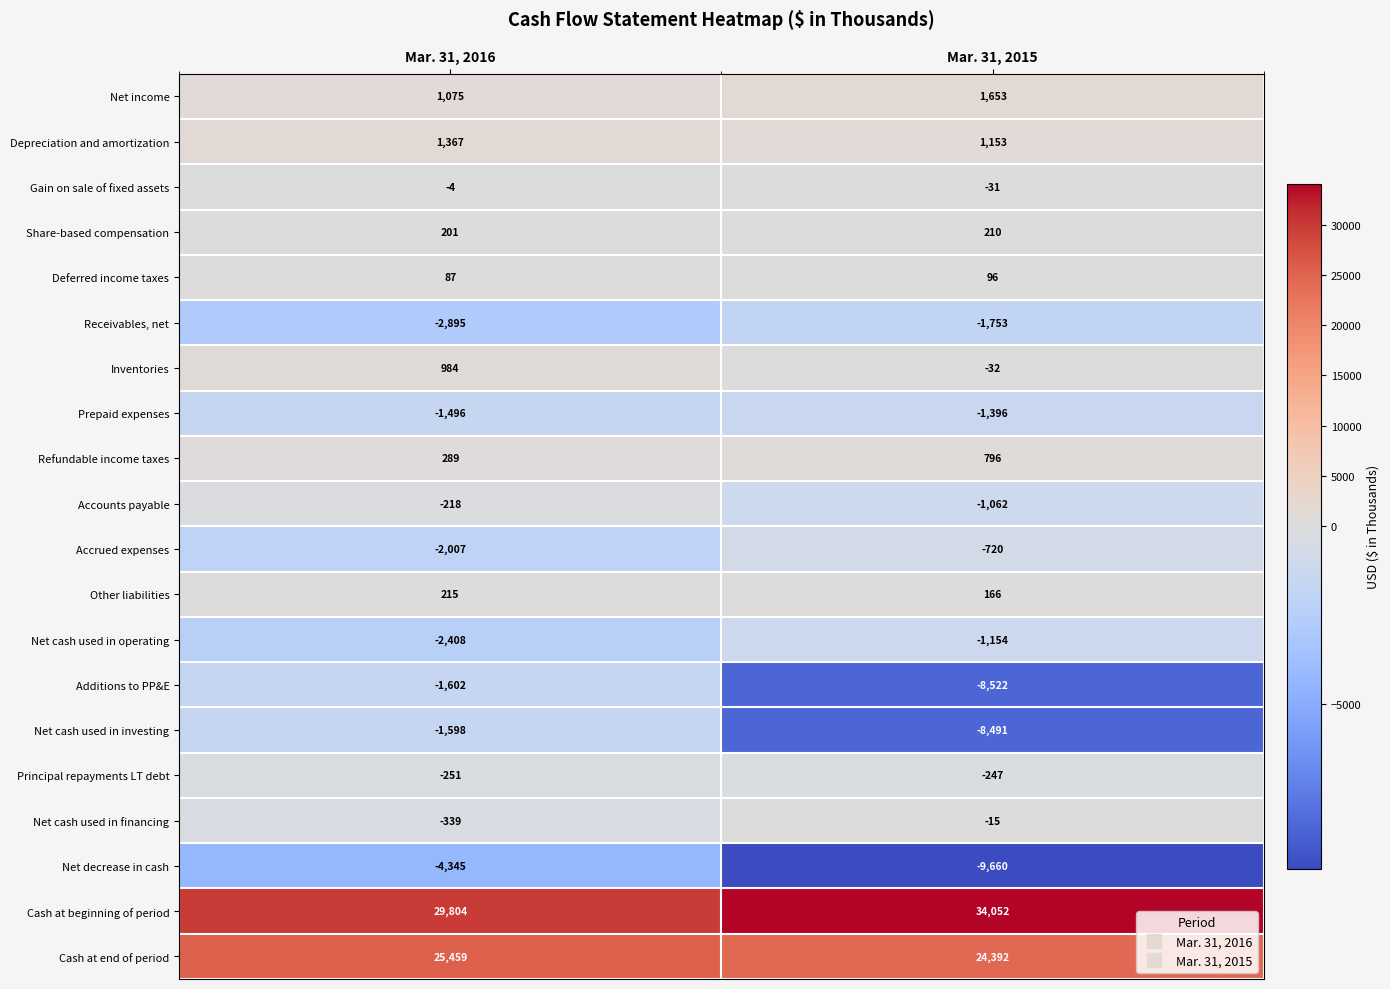

What is the minimum value for Gain on sale of fixed assets?

-31